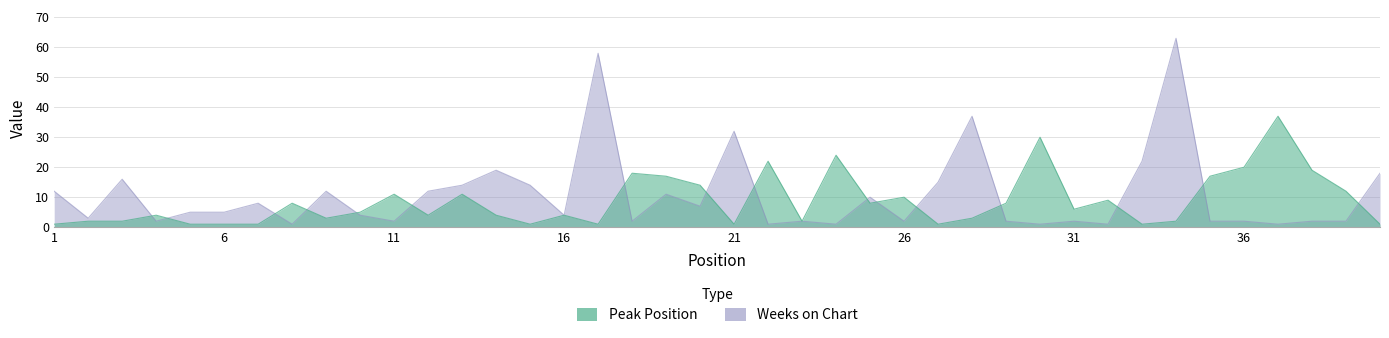

What is the difference between the second highest and second lowest values in the Weeks on Chart series?

57